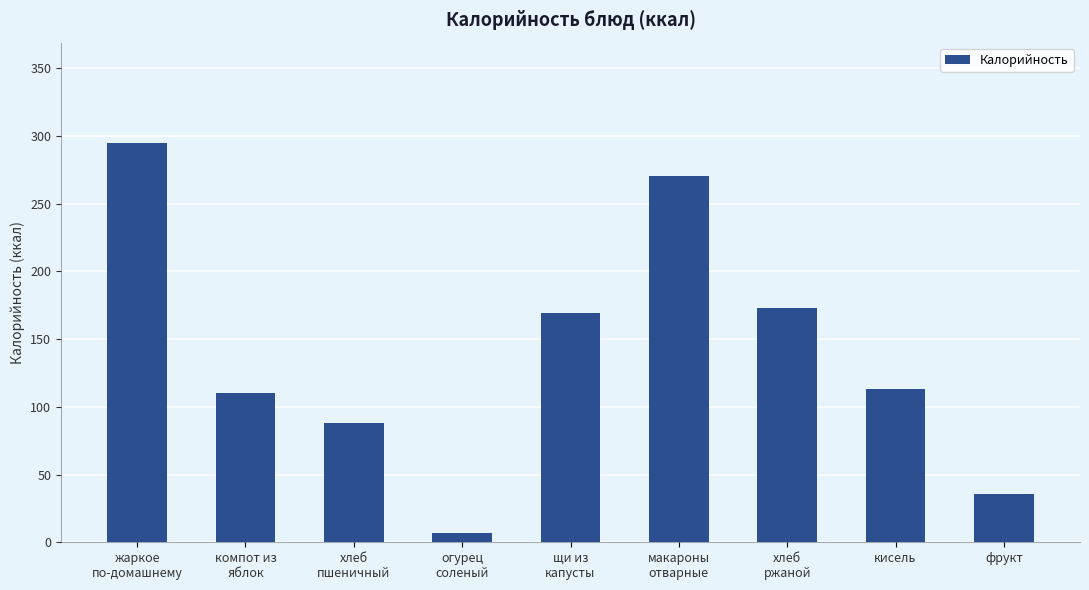

Where does the data first go above 113?

жаркое
по-домашнему